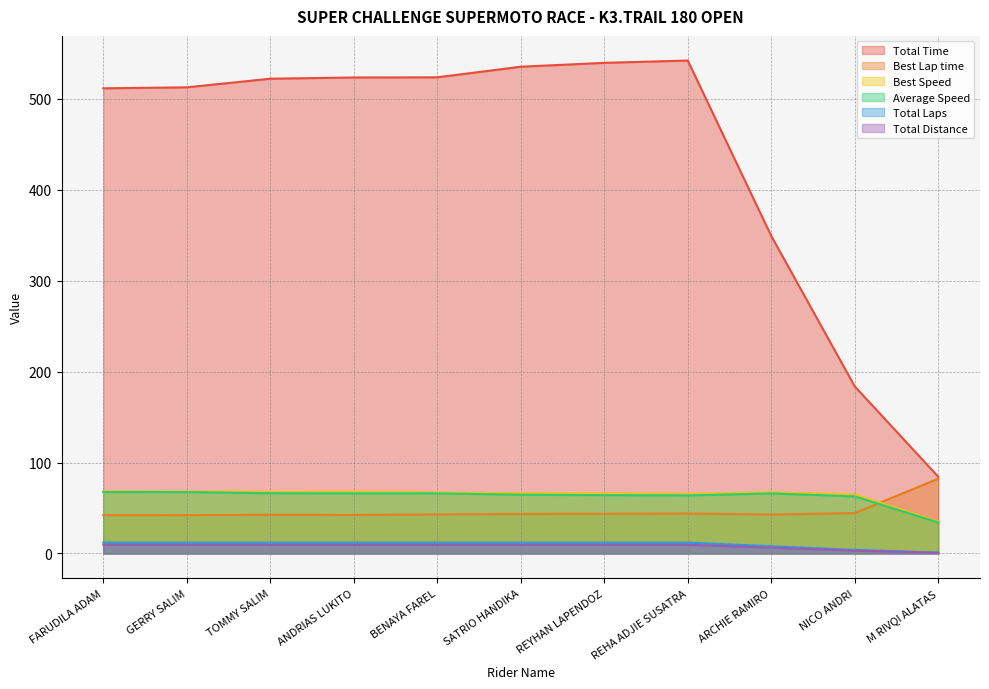

The value of Total Time at SATRIO HANDIKA is 304.2. True or false?

False